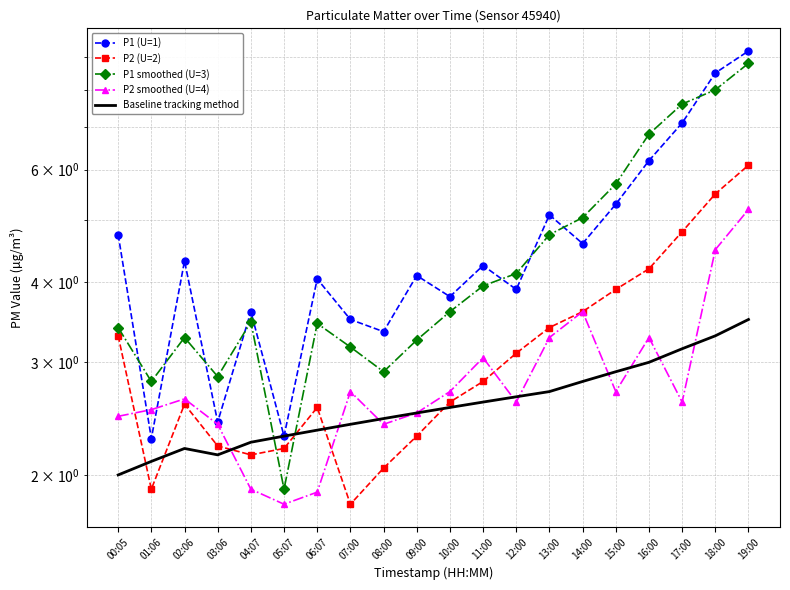

Reading left to right, list all the values displayed in this chart.

P1 (U=1): 00:05=4.8	01:06=2.3	02:06=4.3	03:06=2.4	04:07=3.6	05:07=2.3	06:07=4.0	07:00=3.5	08:00=3.4	09:00=4.1	10:00=3.8	11:00=4.2	12:00=3.9	13:00=5.1	14:00=4.6	15:00=5.3	16:00=6.2	17:00=7.1	18:00=8.5	19:00=9.2
P2 (U=2): 00:05=3.3	01:06=1.9	02:06=2.6	03:06=2.2	04:07=2.1	05:07=2.2	06:07=2.5	07:00=1.8	08:00=2.0	09:00=2.3	10:00=2.6	11:00=2.8	12:00=3.1	13:00=3.4	14:00=3.6	15:00=3.9	16:00=4.2	17:00=4.8	18:00=5.5	19:00=6.1
P1 smoothed (U=3): 00:05=3.4	01:06=2.8	02:06=3.3	03:06=2.9	04:07=3.5	05:07=1.9	06:07=3.5	07:00=3.2	08:00=2.9	09:00=3.2	10:00=3.6	11:00=4.0	12:00=4.1	13:00=4.8	14:00=5.0	15:00=5.7	16:00=6.8	17:00=7.6	18:00=8.0	19:00=8.8
P2 smoothed (U=4): 00:05=2.5	01:06=2.5	02:06=2.6	03:06=2.4	04:07=1.9	05:07=1.8	06:07=1.9	07:00=2.7	08:00=2.4	09:00=2.5	10:00=2.7	11:00=3.0	12:00=2.6	13:00=3.3	14:00=3.6	15:00=2.7	16:00=3.3	17:00=2.6	18:00=4.5	19:00=5.2
Baseline tracking method: 00:05=2.0	01:06=2.1	02:06=2.2	03:06=2.1	04:07=2.2	05:07=2.3	06:07=2.4	07:00=2.4	08:00=2.5	09:00=2.5	10:00=2.5	11:00=2.6	12:00=2.6	13:00=2.7	14:00=2.8	15:00=2.9	16:00=3.0	17:00=3.1	18:00=3.3	19:00=3.5